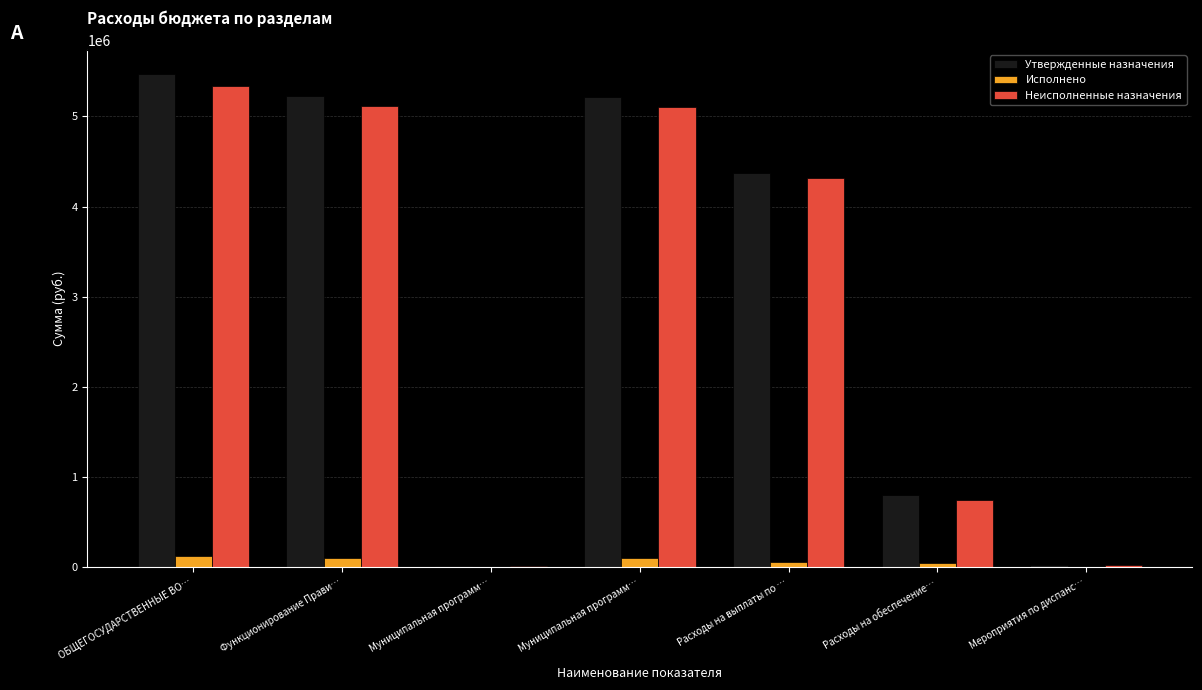

What are all the series names shown in the legend?

Утвержденные назначения, Исполнено, Неисполненные назначения